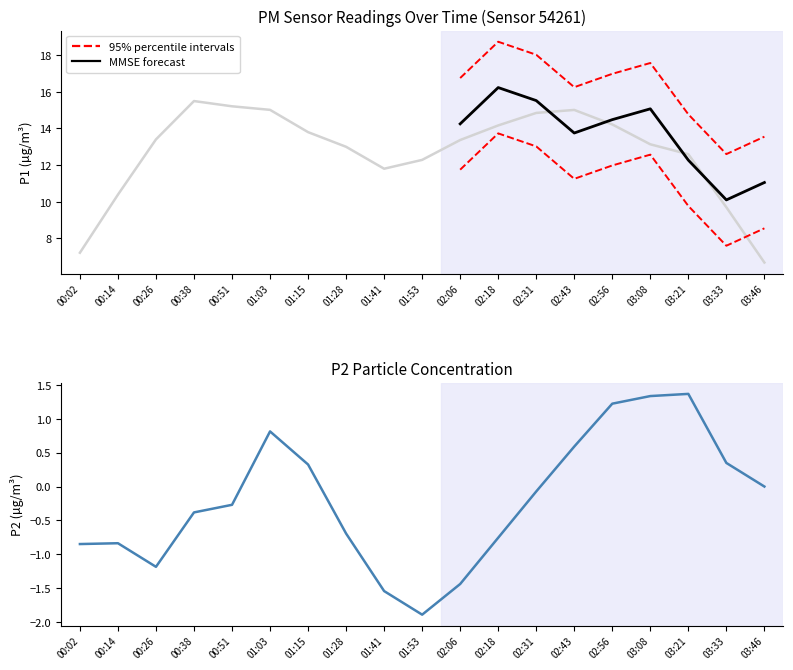

How many data points does each series have?

19